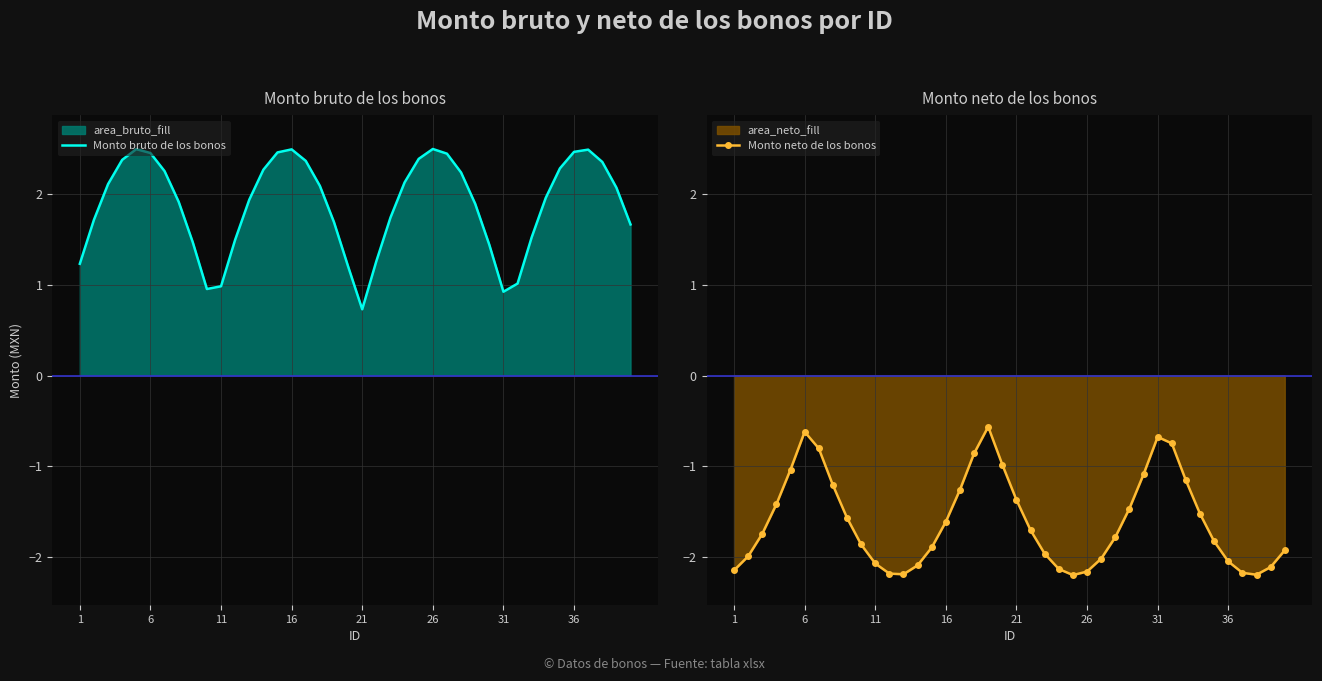

The value of Monto bruto de los bonos at 31 is 0.4. True or false?

False